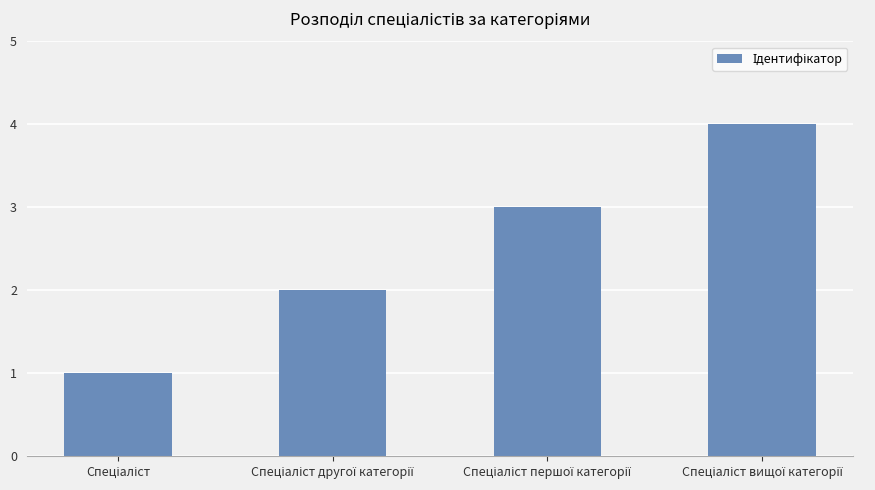

What is the sum of all values?

10